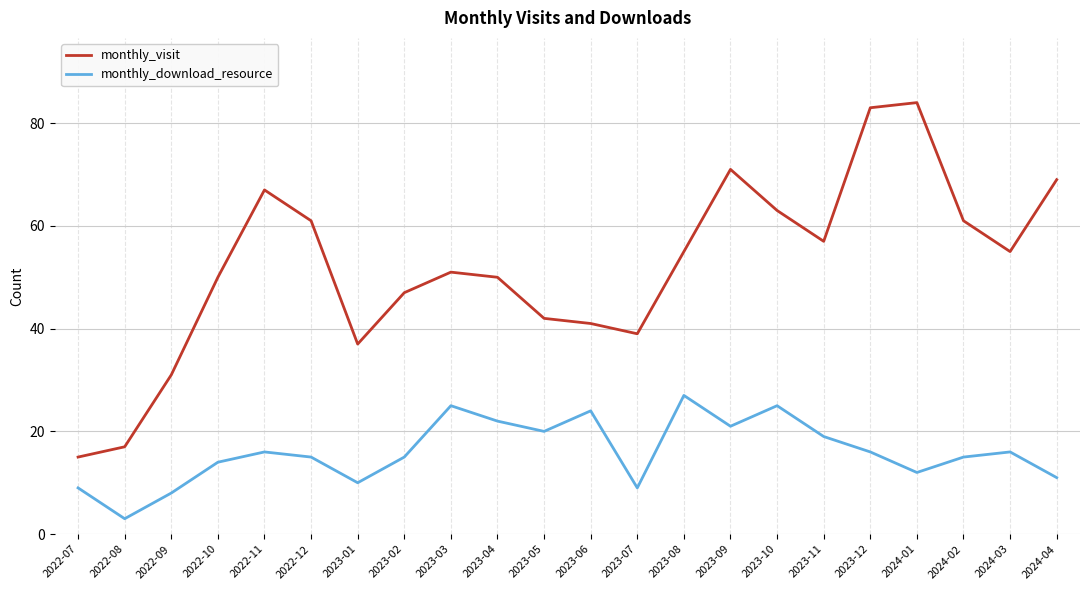

At which label does monthly_download_resource reach its minimum?

2022-08